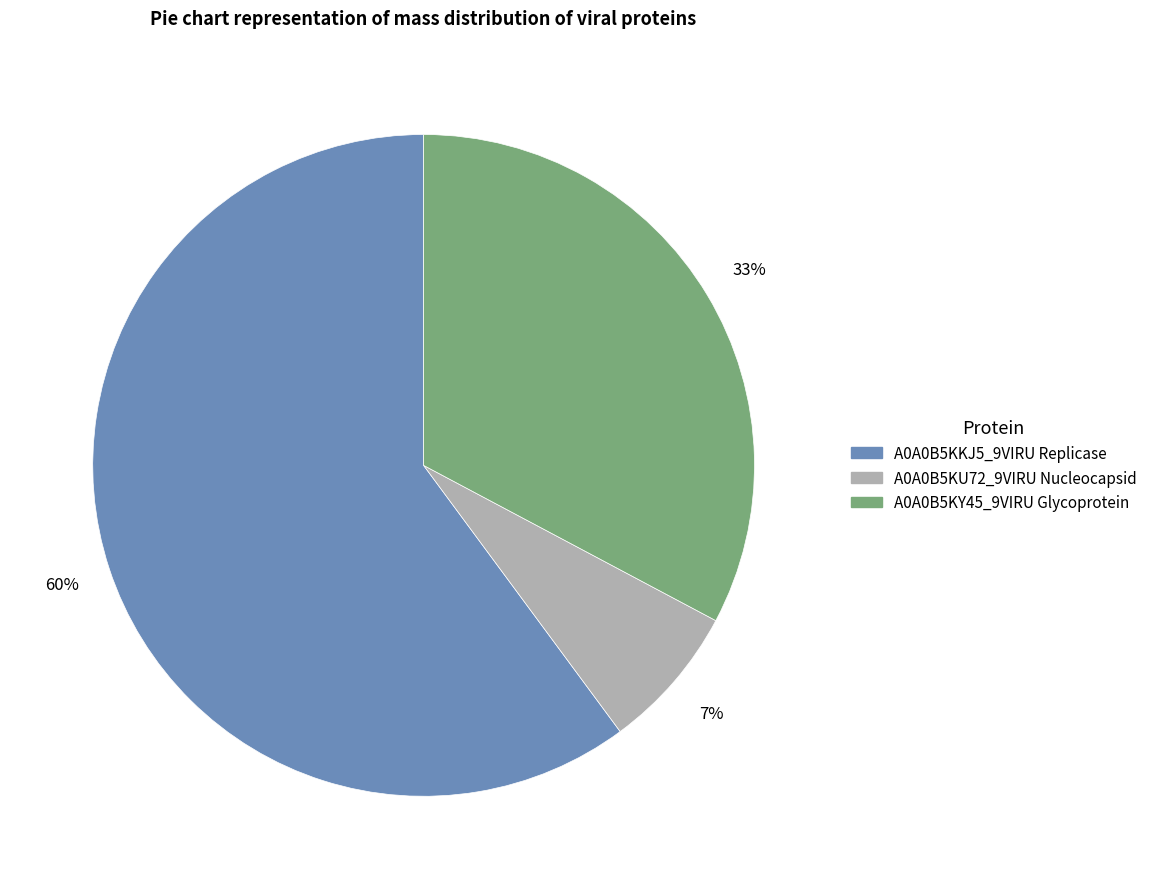

Which has a higher value, A0A0B5KKJ5_9VIRU Replicase or A0A0B5KU72_9VIRU Nucleocapsid?

A0A0B5KKJ5_9VIRU Replicase